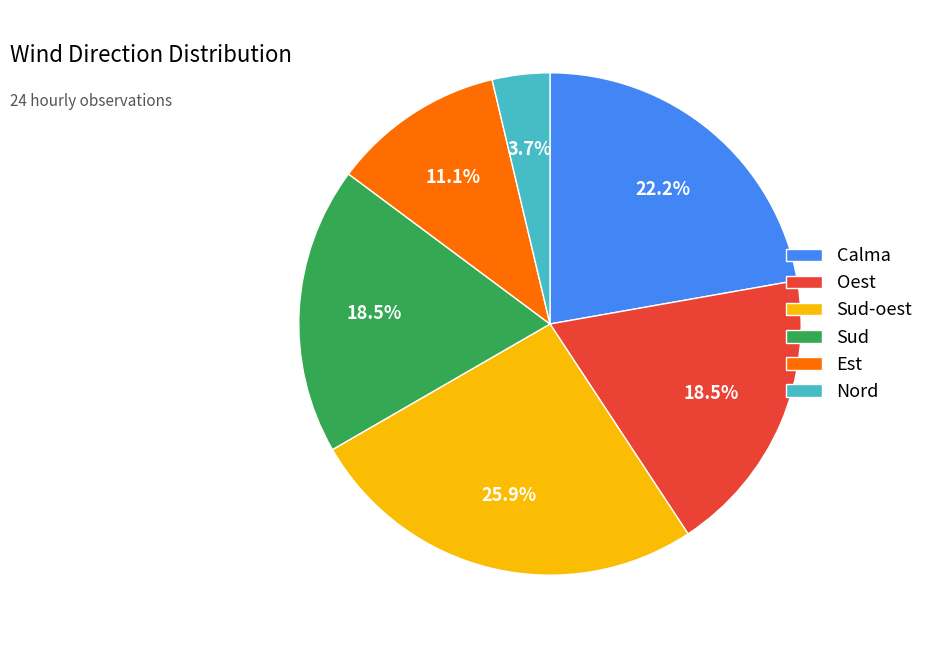

To the nearest percent, what is the difference between the largest and smallest slice percentages?

22%